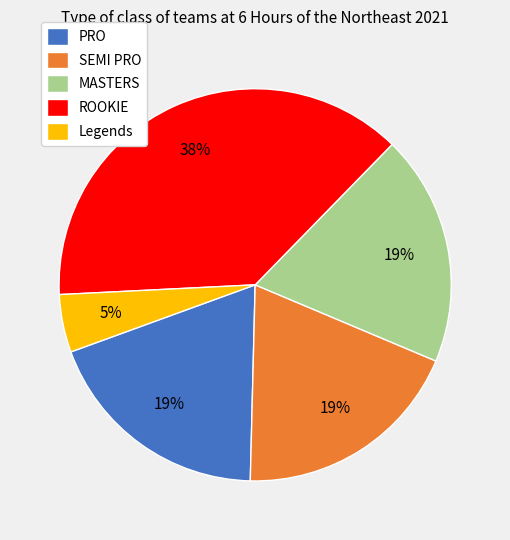

Is it true that ROOKIE is 38% of the pie?

True